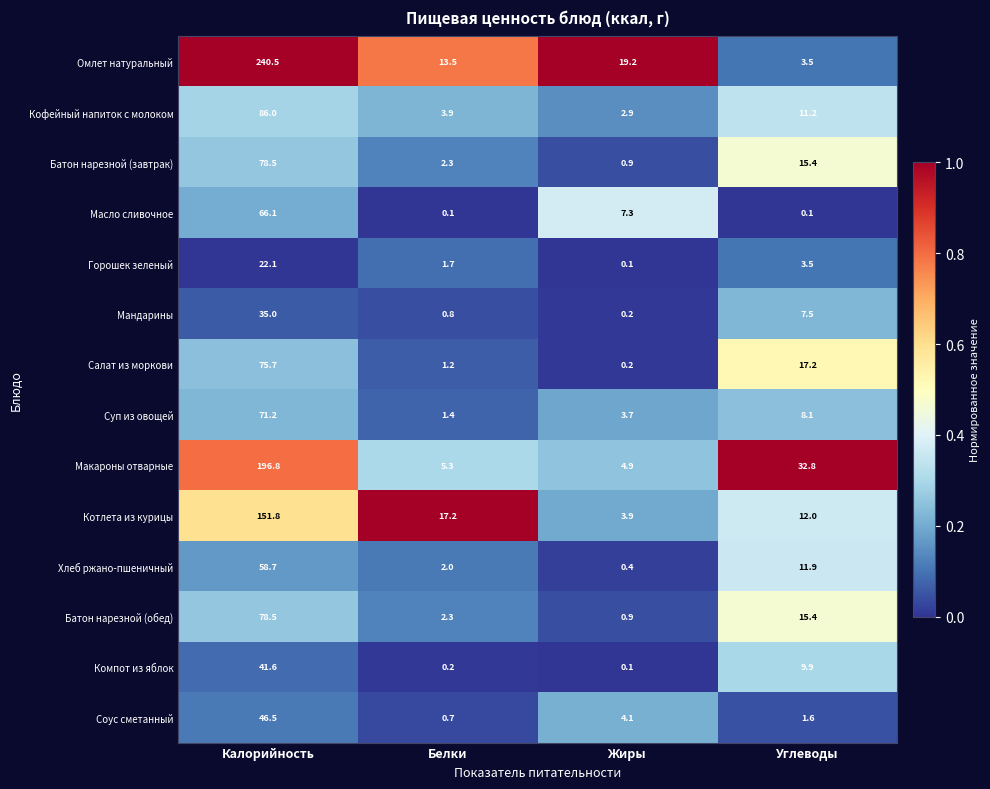

How many distinct data groups are displayed?

14